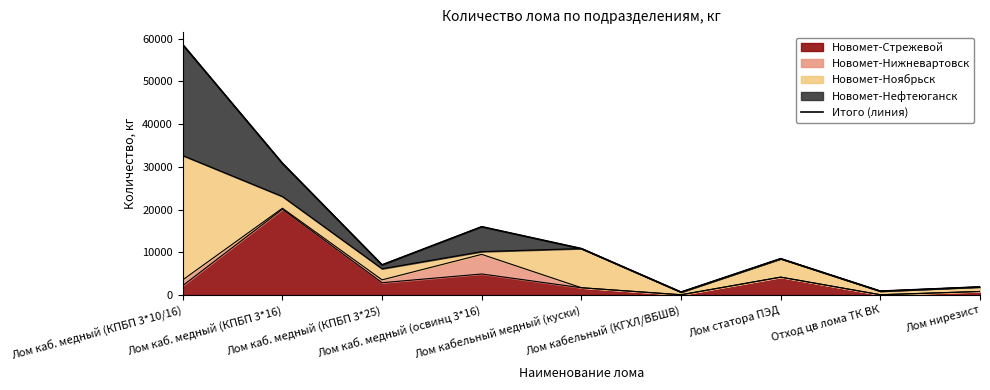

Reading right to left, extract all data points from this chart.

Лом нирезист=1887	Отход цв лома ТК ВК=898	Лом статора ПЭД=8496	Лом кабельный (КГХЛ/ВБШВ)=674	Лом кабельный медный (куски)=10863	Лом каб. медный (освинц 3*16)=15979	Лом каб. медный (КПБП 3*25)=7045	Лом каб. медный (КПБП 3*16)=30834	Лом каб. медный (КПБП 3*10/16)=58619